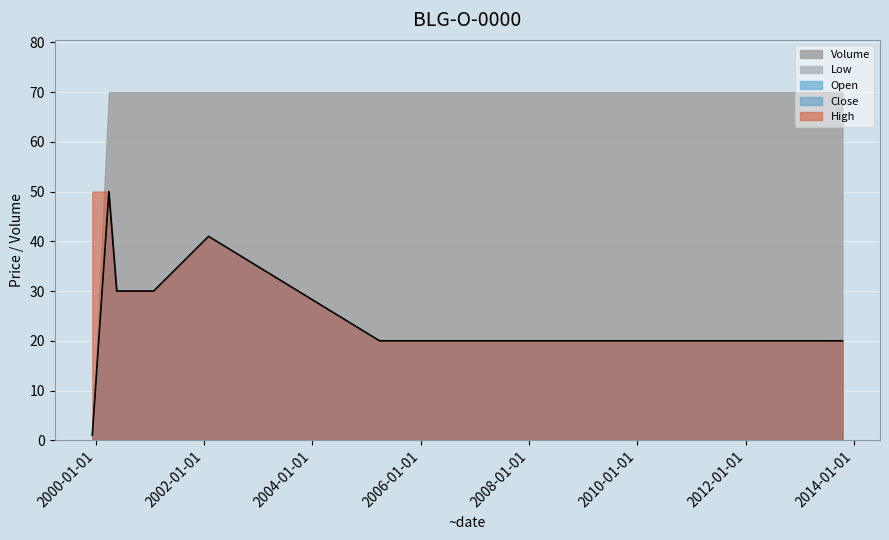

The value of Low at 1999-12-09 is 1. True or false?

True